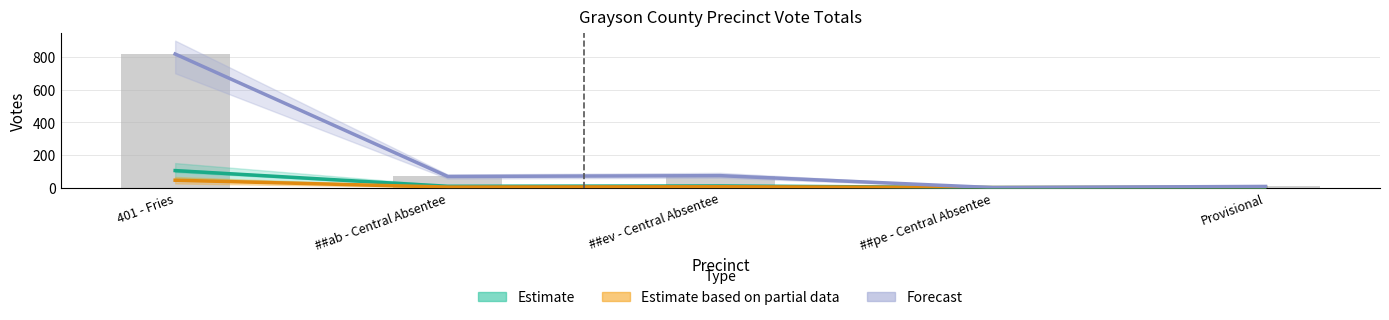

What are all the series names shown in the legend?

Estimate, Estimate based on partial data, Forecast